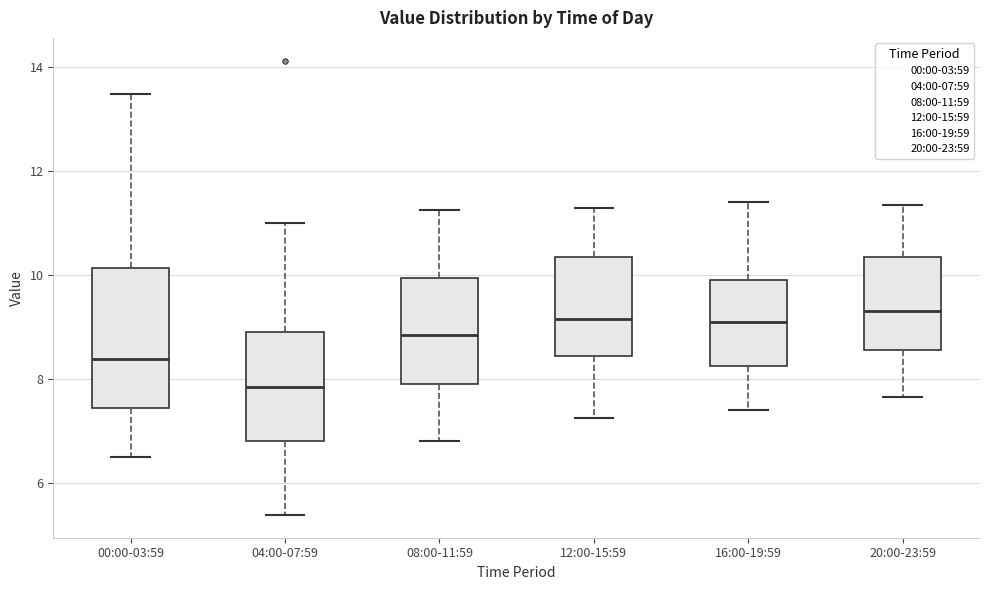

Reading left to right, transcribe this box plot: for each box, give where its median line is, the range the box spans, and where its two whiskers end, as read against the y-axis. The values are not printed on the chart, so give them approximately, as read against the axis.

00:00-03:59: median 8.4, box 7.4 to 10.2, whiskers 6.6 to 13.4
04:00-07:59: median 7.8, box 6.8 to 9.0, whiskers 5.4 to 11.0
08:00-11:59: median 8.8, box 8.0 to 10.0, whiskers 6.8 to 11.2
12:00-15:59: median 9.2, box 8.4 to 10.4, whiskers 7.2 to 11.4
16:00-19:59: median 9.2, box 8.2 to 10.0, whiskers 7.4 to 11.4
20:00-23:59: median 9.4, box 8.6 to 10.4, whiskers 7.6 to 11.4